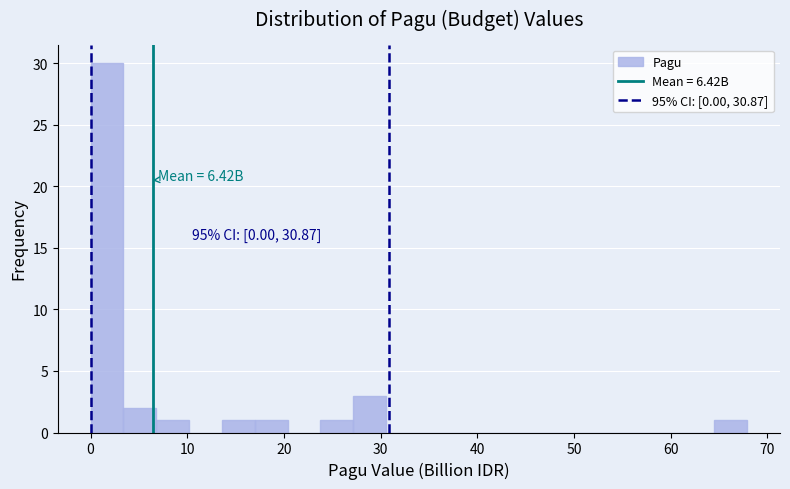

Read against the x-axis, roughly where is the centre of the tallest bar?

2